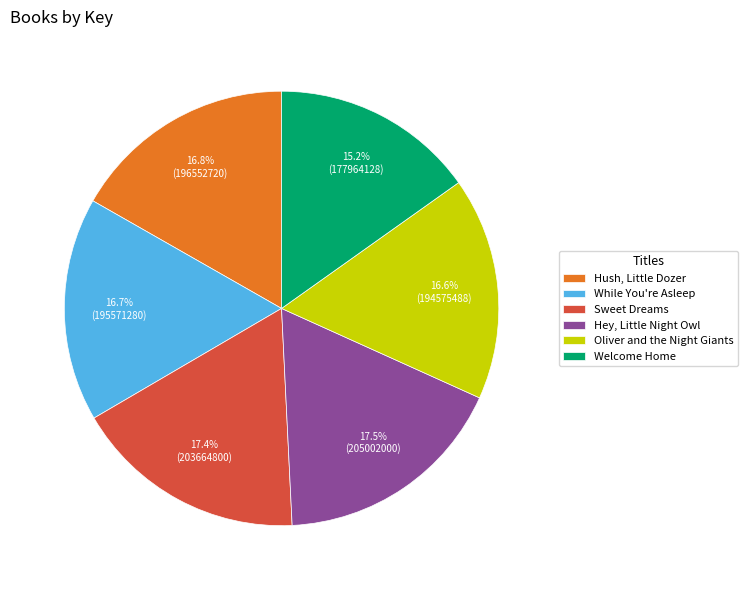

Between Hush, Little Dozer and Hey, Little Night Owl, which is larger?

Hey, Little Night Owl